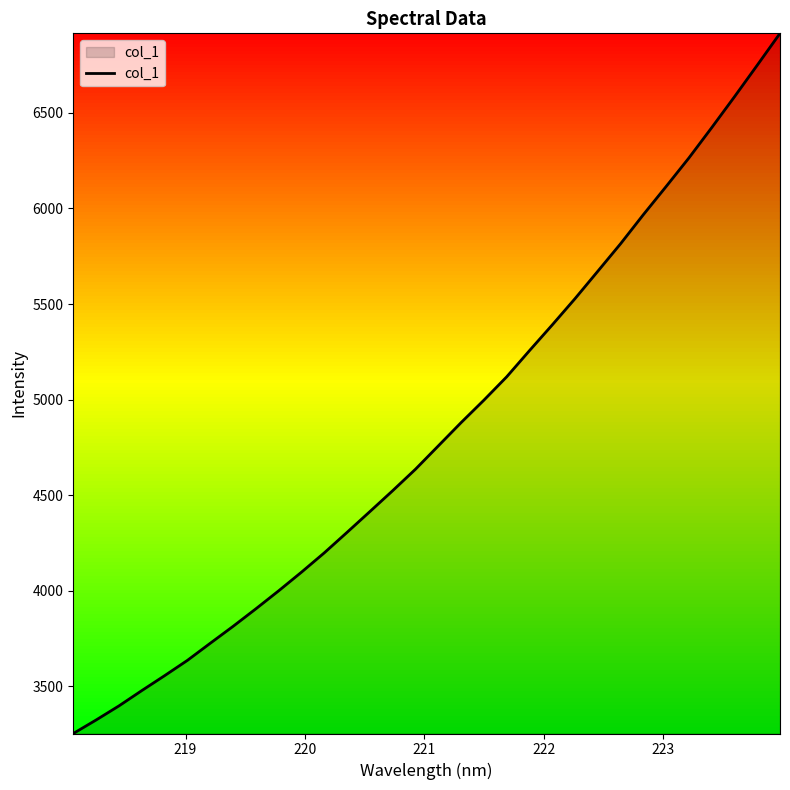

What is the difference between the maximum and minimum values?

3663.0